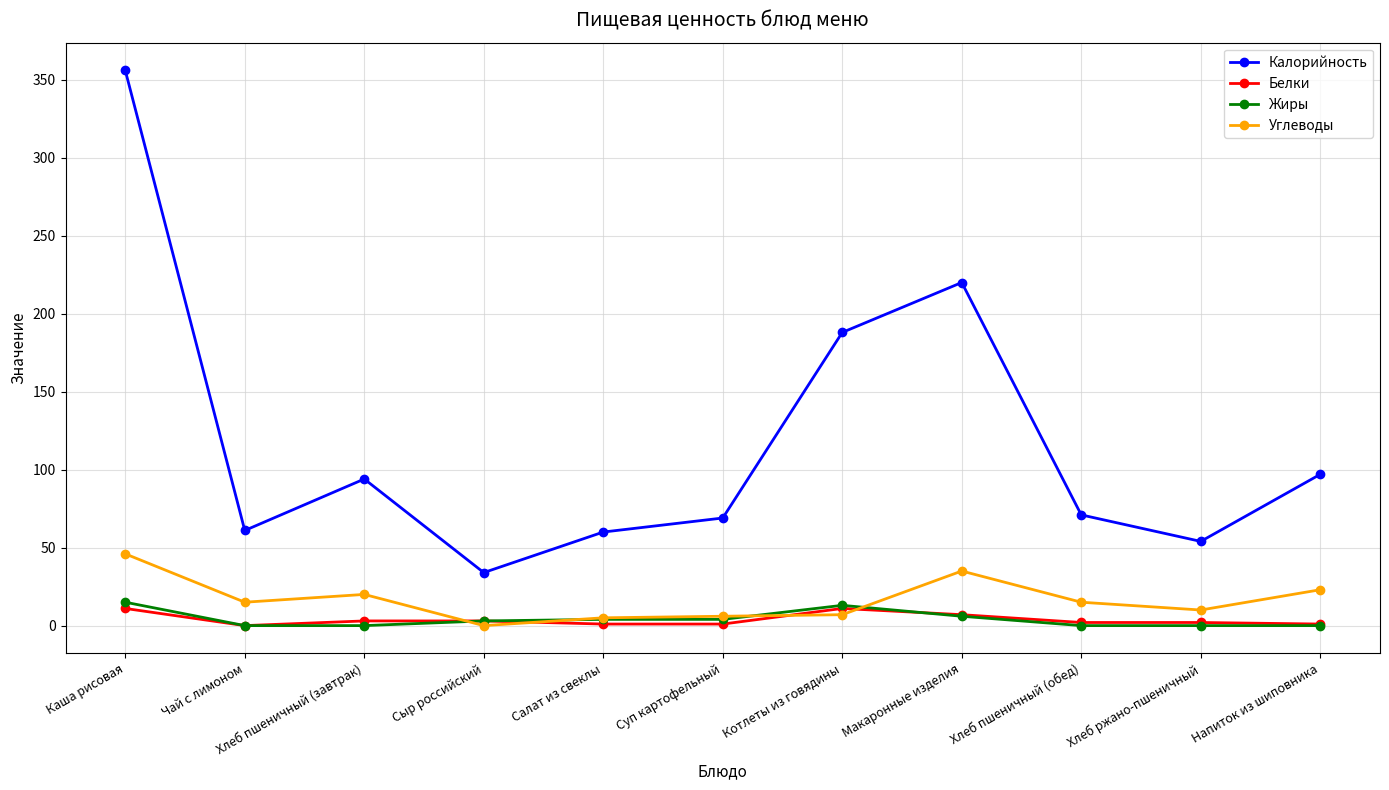

What is the difference between the highest and lowest values at Хлеб пшеничный (обед)?

71